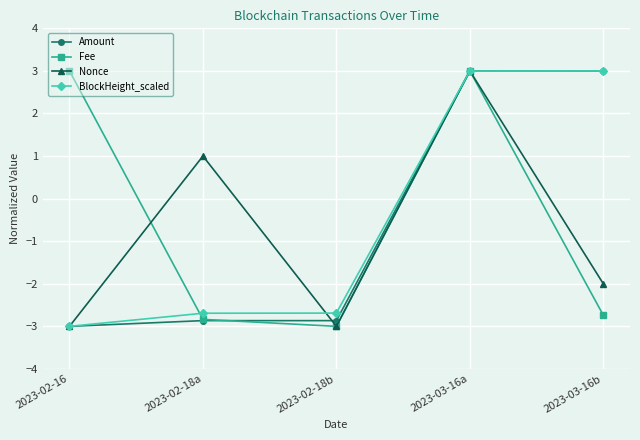

What is the total value across all series at 2023-02-16?

-6.0